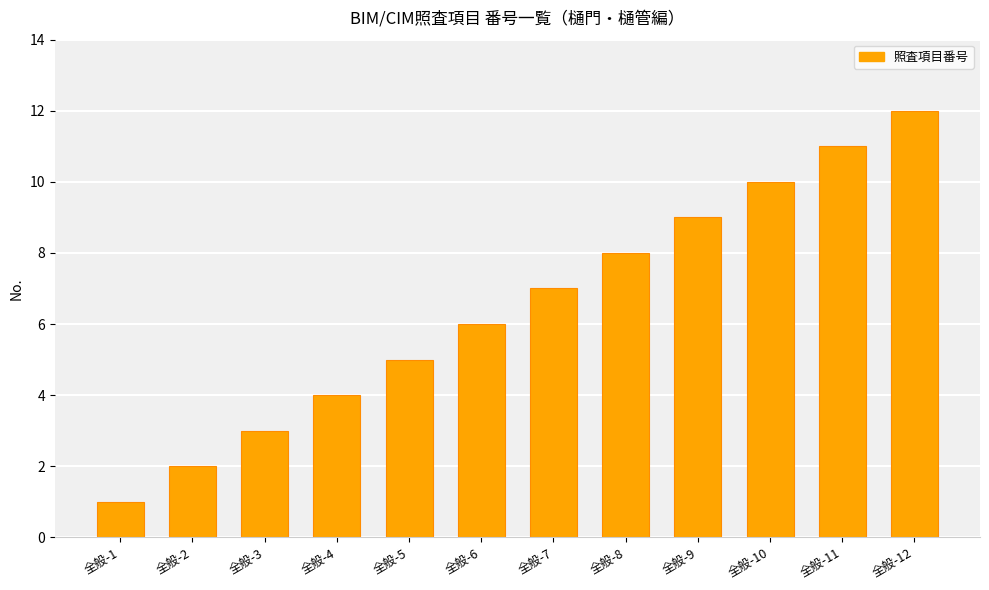

Rank the categories by value from highest to lowest.

全般-12, 全般-11, 全般-10, 全般-9, 全般-8, 全般-7, 全般-6, 全般-5, 全般-4, 全般-3, 全般-2, 全般-1